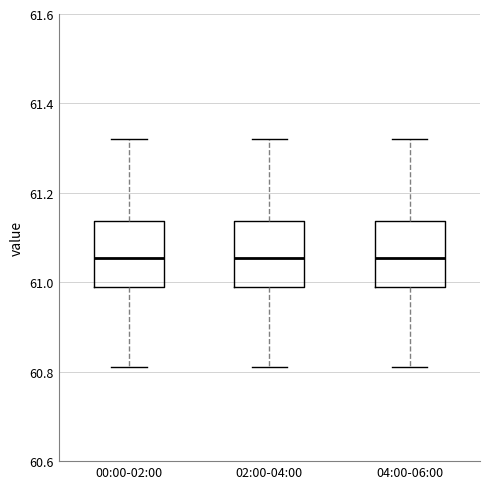

Reading left to right, read every box against the y-axis: the position of its median line, the range the box covers, and the ends of its whiskers. The values are not printed on the chart, so give them approximately, as read against the axis.

00:00-02:00: median 61.06, box 61.00 to 61.14, whiskers 60.82 to 61.32
02:00-04:00: median 61.06, box 61.00 to 61.14, whiskers 60.82 to 61.32
04:00-06:00: median 61.06, box 61.00 to 61.14, whiskers 60.82 to 61.32